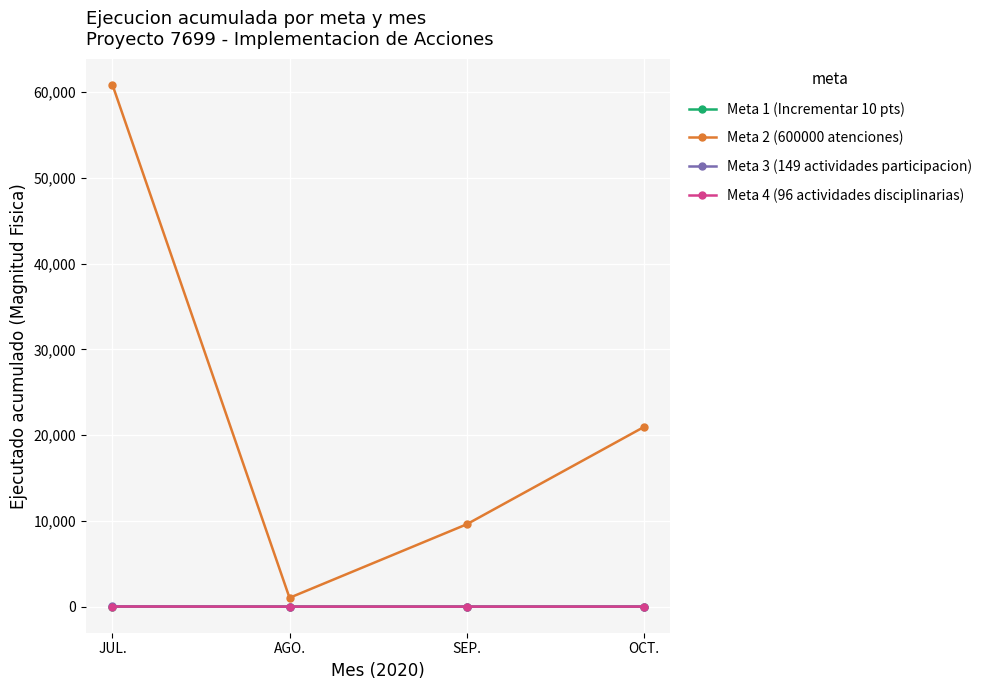

What position from the right is SEP.?

2